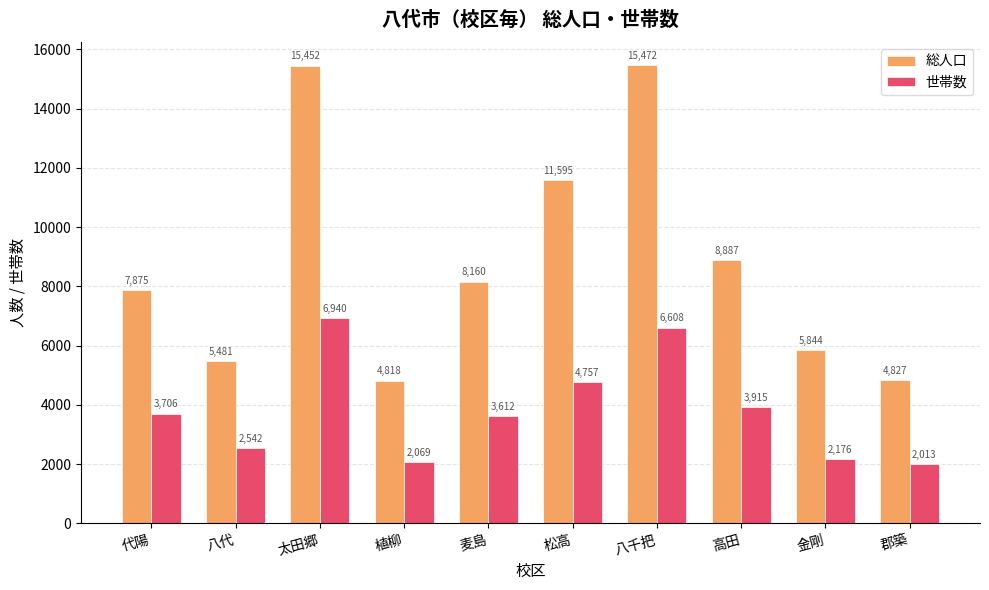

True or false: 総人口 has a value of 8887 at 高田.

True